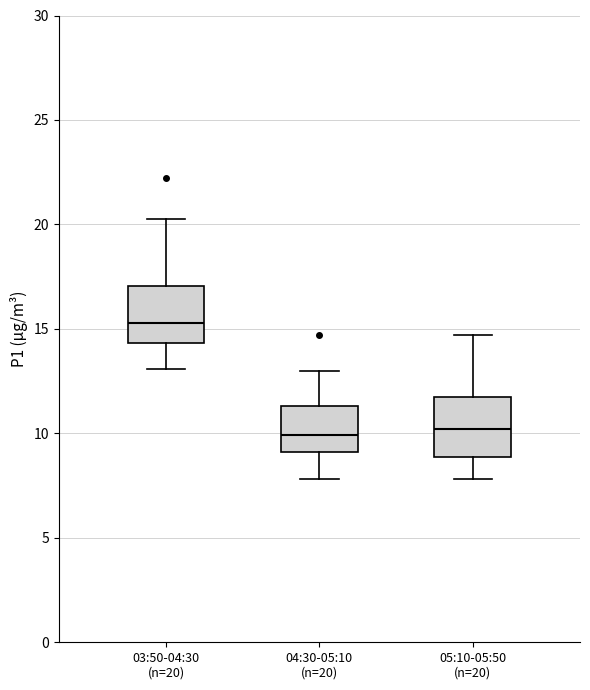

Which box's median line is the highest?

03:50-04:30 (n=20)